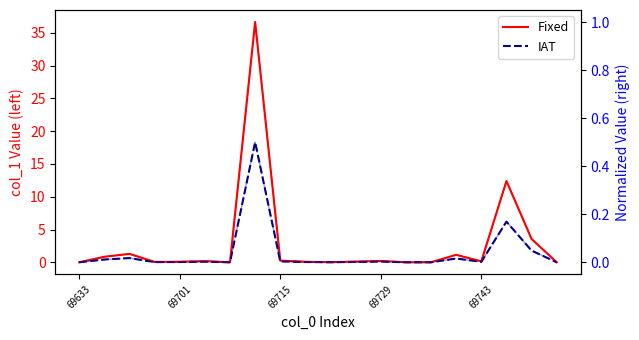

At which category is the sum across all series the highest?

7